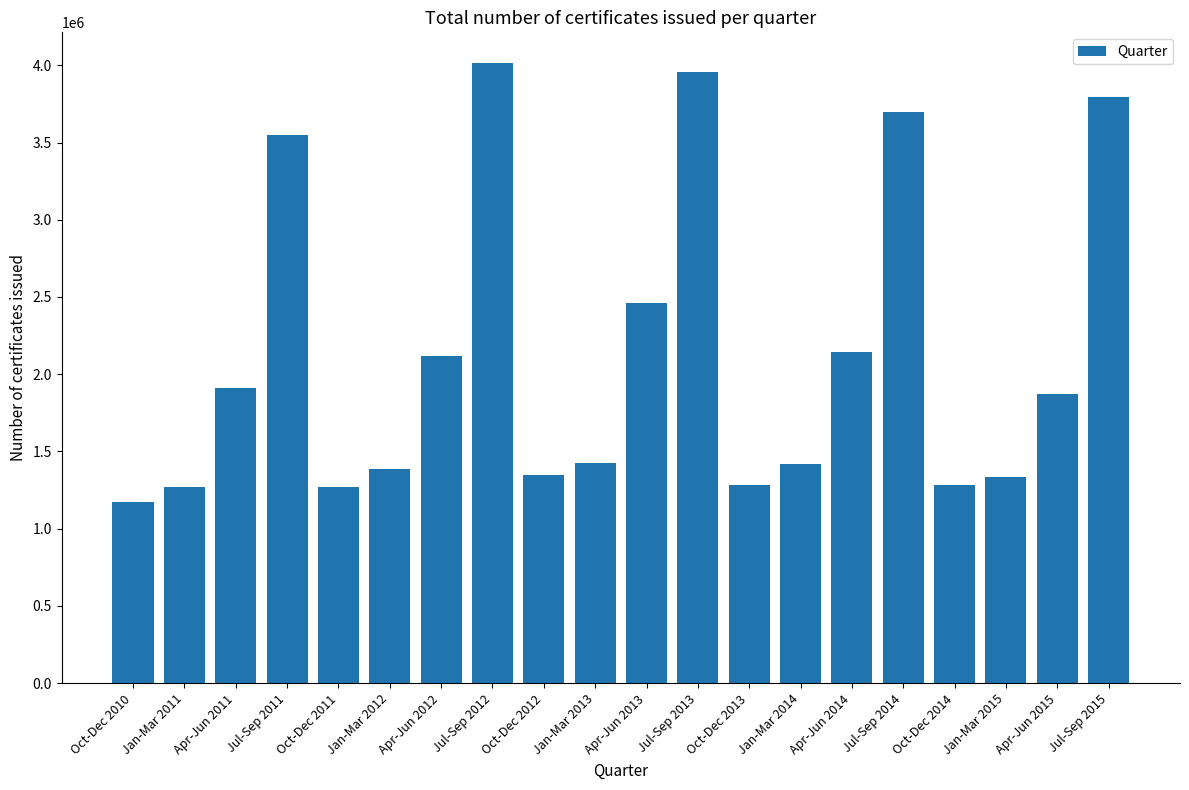

What is the greatest value displayed?

4013150